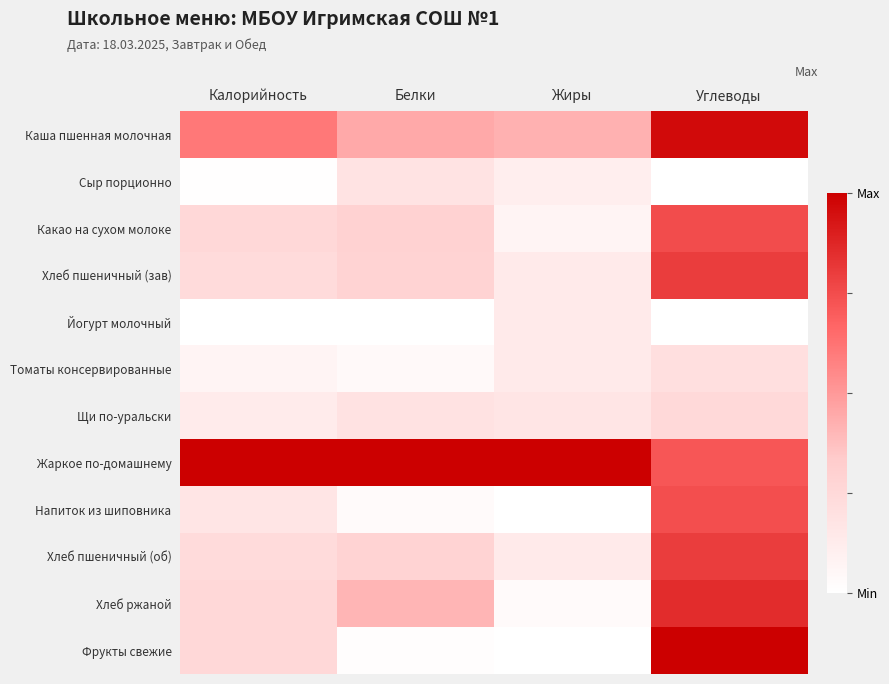

Rank the series by their maximum value, from lowest to highest.

Йогурт молочный, Сыр порционно, Томаты консервированные, Щи по-уральски, Напиток из шиповника, Какао на сухом молоке, Хлеб пшеничный (зав), Хлеб пшеничный (об), Хлеб ржаной, Каша пшенная молочная, Жаркое по-домашнему, Фрукты свежие